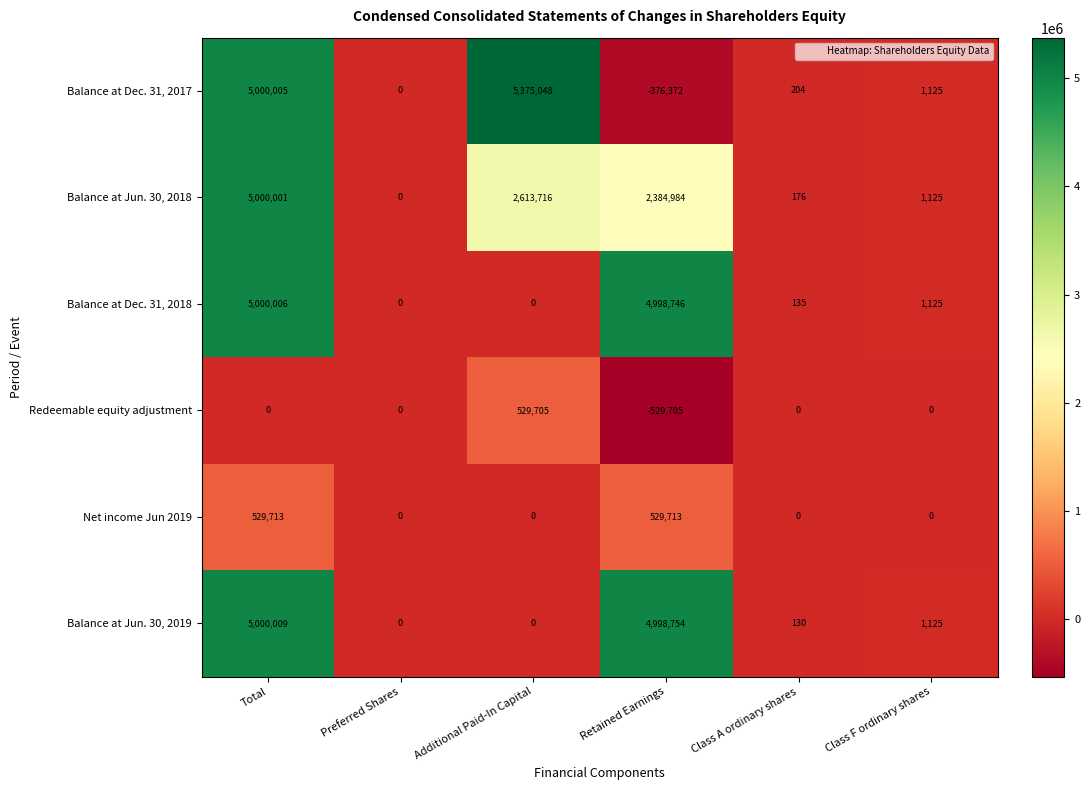

At which category is the sum across all series the highest?

Total